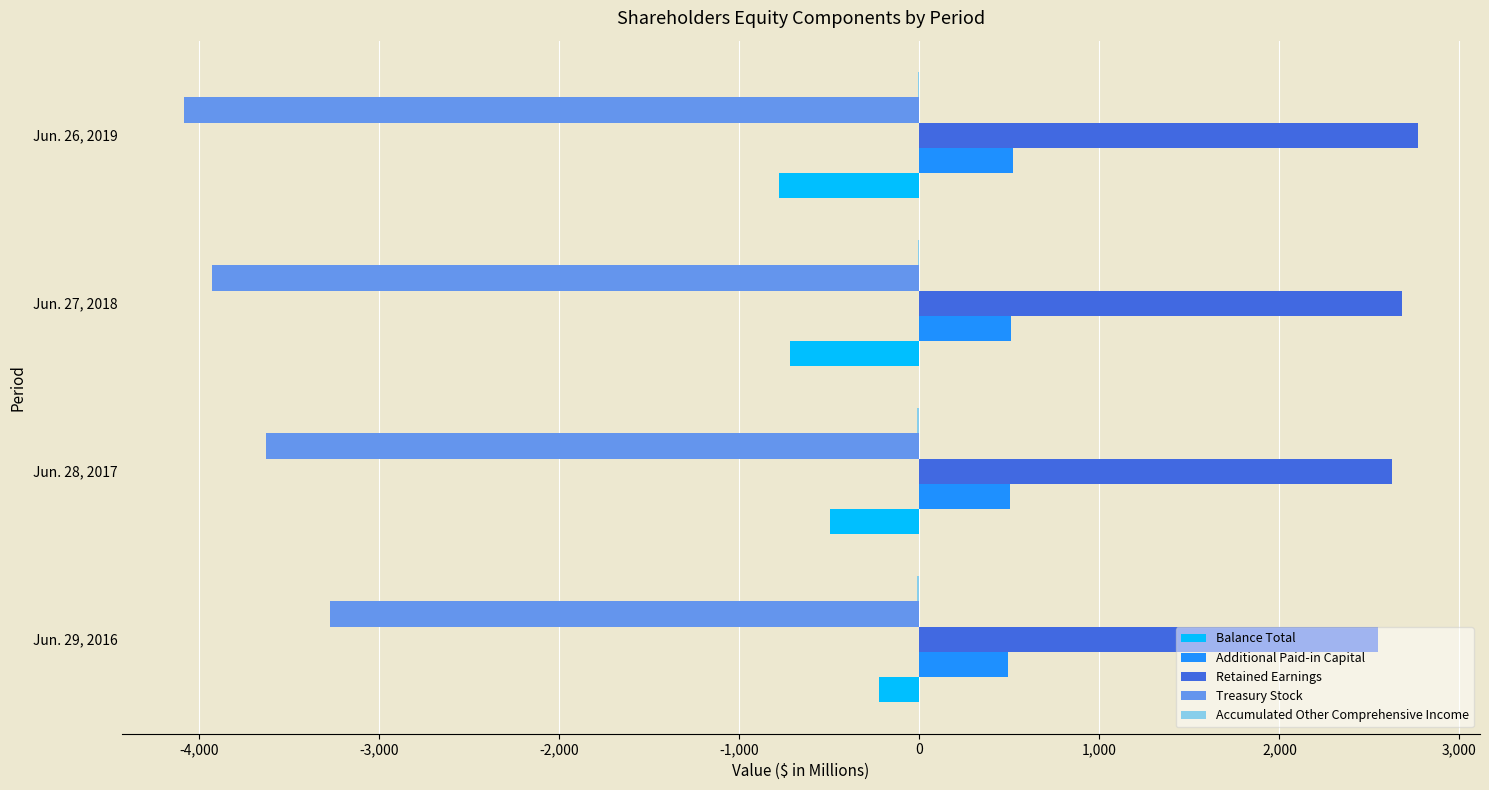

What is the maximum value for Balance Total?

-225.5